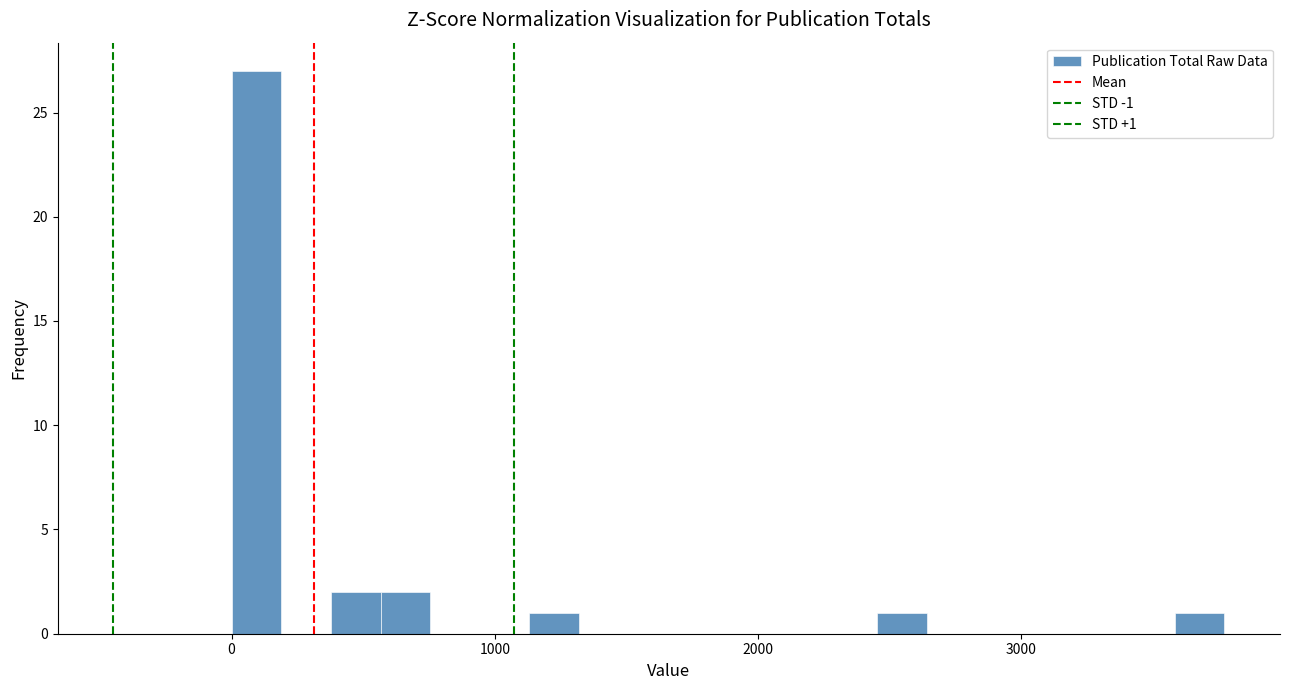

Around what value on the x-axis is the tallest bar? Give the approximate position of its centre, as read against the axis.

100